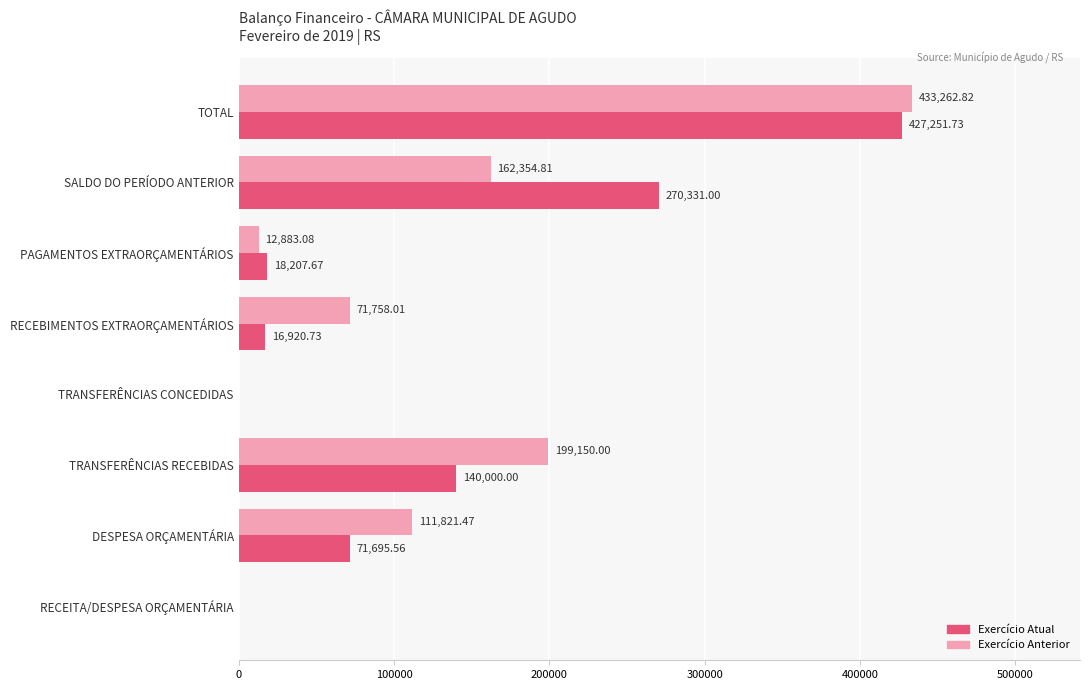

How many categories are shown in the chart?

8